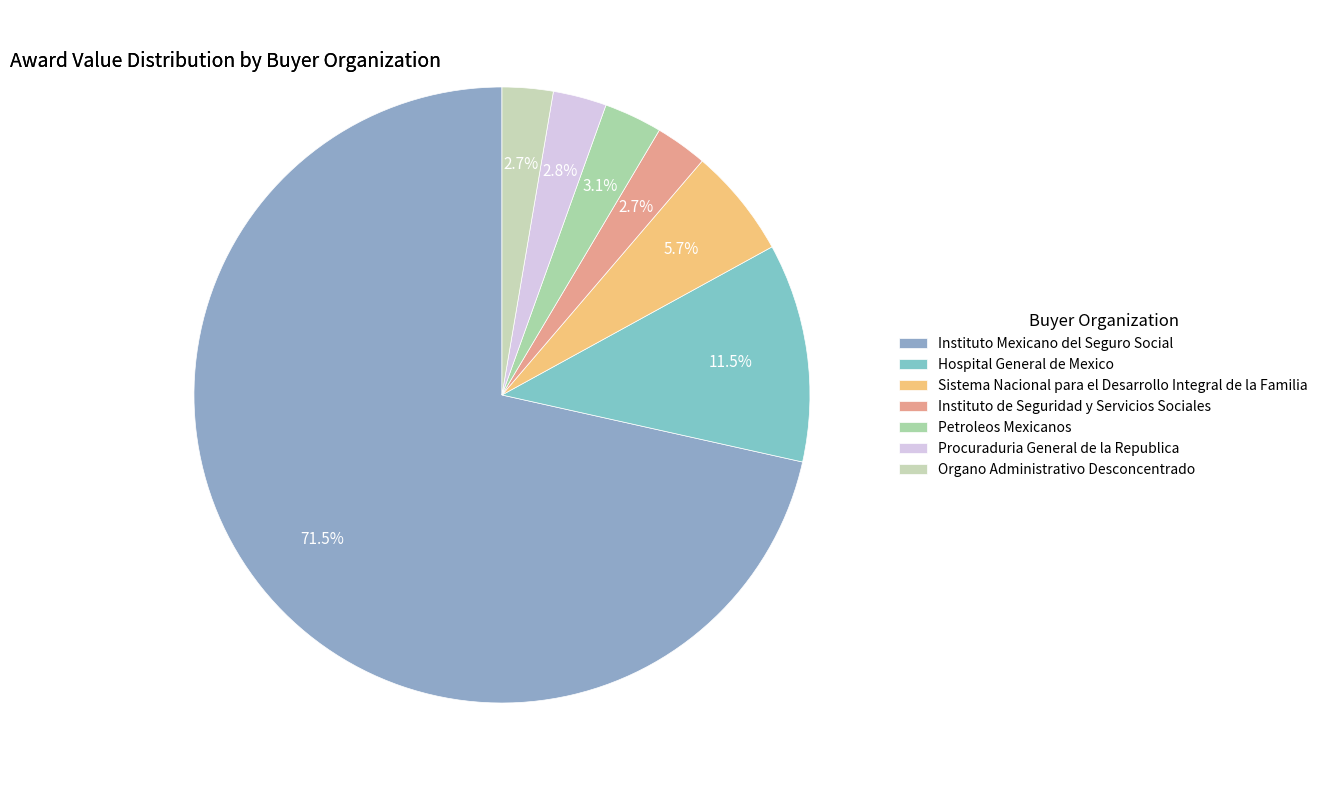

What percentage is the Organo Administrativo Desconcentrado slice, to the nearest percent?

3%